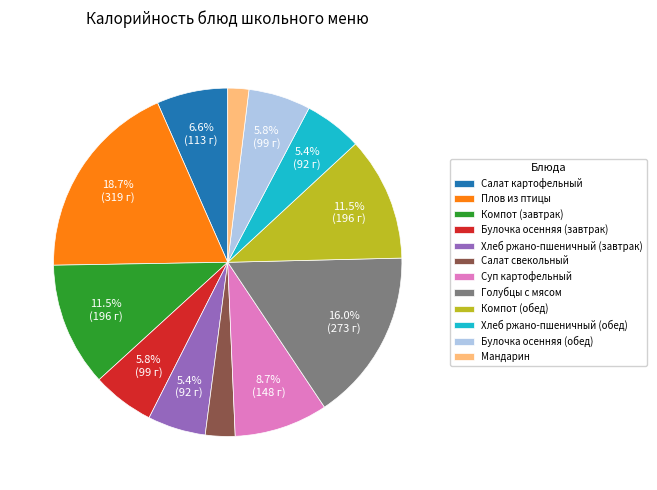

How many segments does this pie chart have?

12